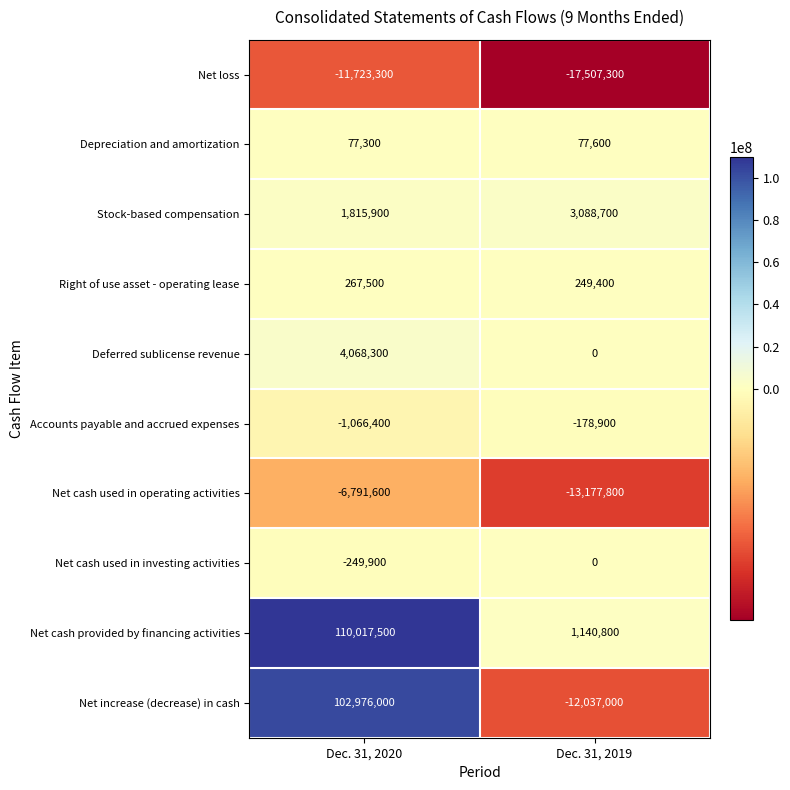

Rank the series by their maximum value, from highest to lowest.

Net cash provided by financing activities, Net increase (decrease) in cash, Deferred sublicense revenue, Stock-based compensation, Right of use asset - operating lease, Depreciation and amortization, Net cash used in investing activities, Accounts payable and accrued expenses, Net cash used in operating activities, Net loss